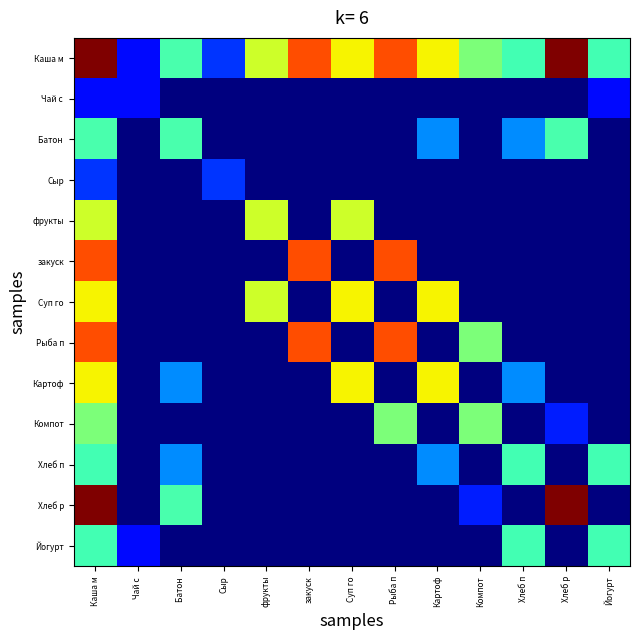

Between Суп го and Рыба п, which is larger?

Рыба п